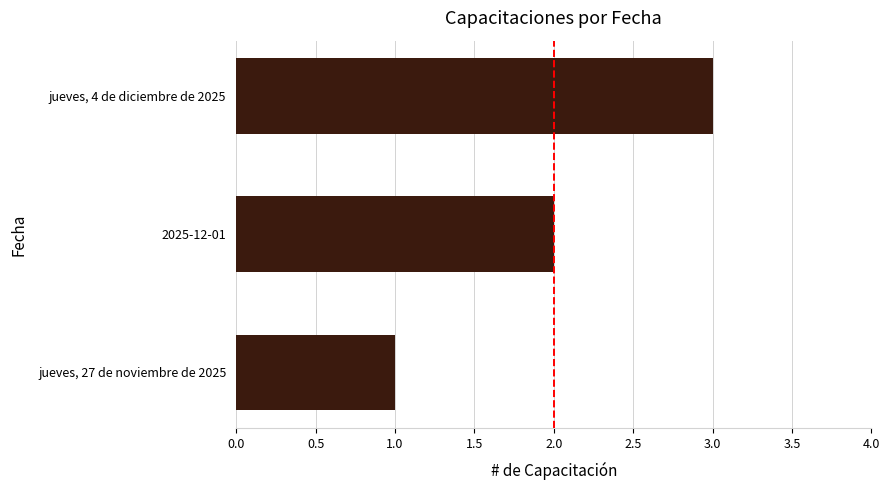

How many data points are less than 2?

1